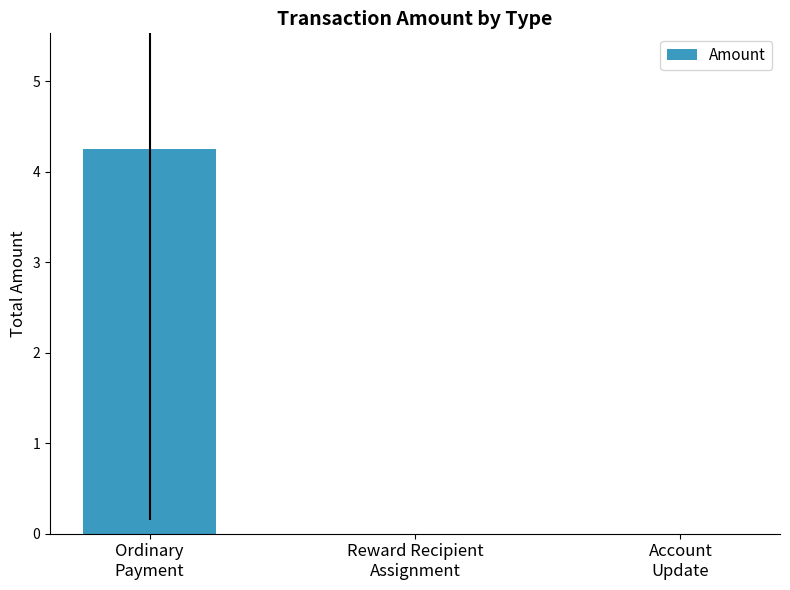

Count the number of data series in this chart.

1